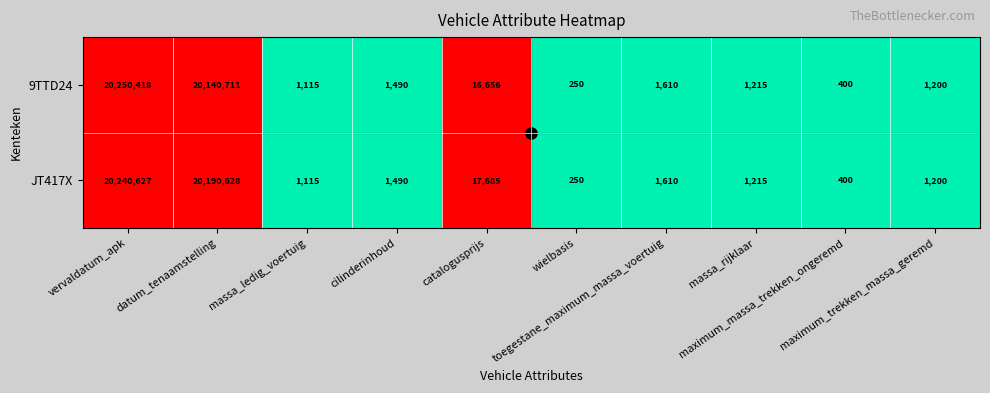

Which series has the largest range (max minus min)?

9TTD24